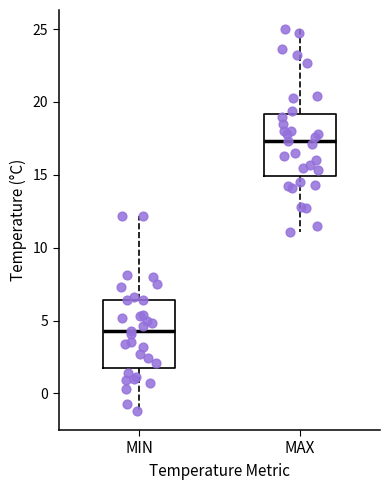

Reading left to right, read every box against the y-axis: the position of its median line, the range the box covers, and the ends of its whiskers. The values are not printed on the chart, so give them approximately, as read against the axis.

MIN: median 4.5, box 2.0 to 6.5, whiskers -1.0 to 12.0
MAX: median 17.5, box 15.0 to 19.0, whiskers 11.0 to 25.0